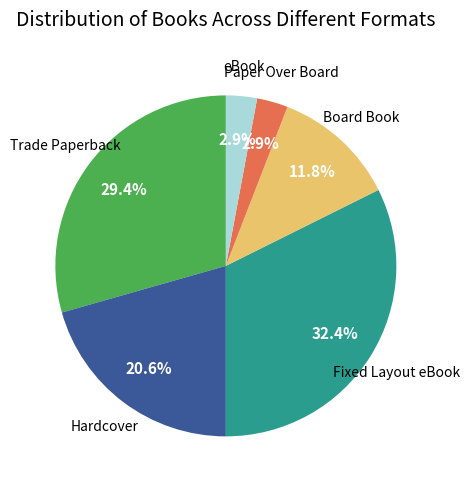

Is there a majority slice in this chart?

No